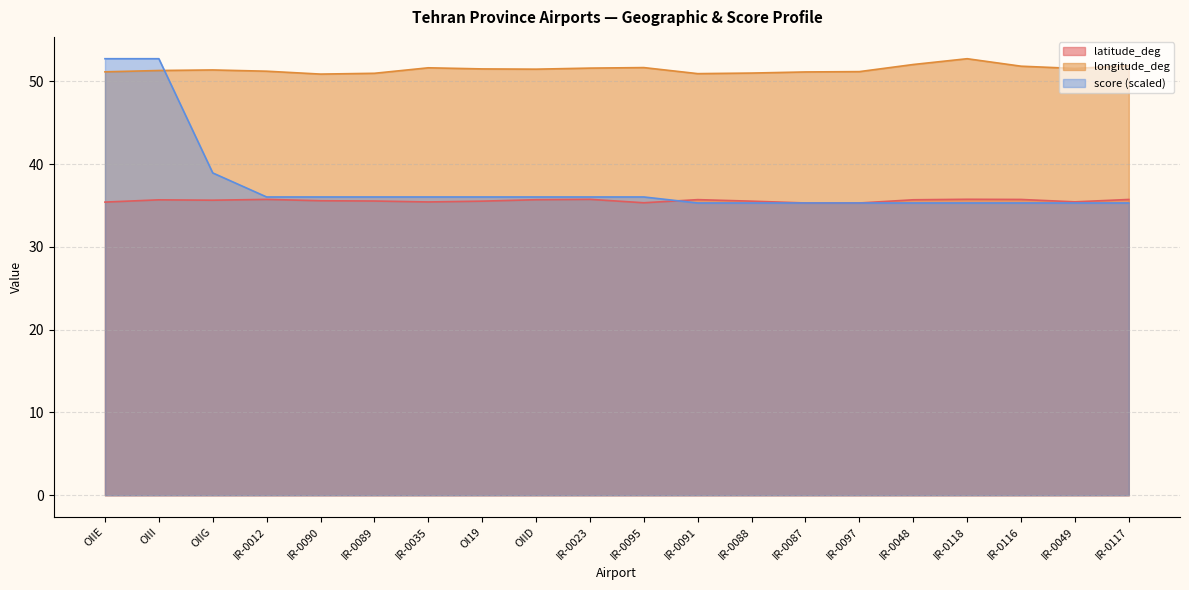

List the series in order of their peak value, lowest first.

latitude_deg, longitude_deg, score